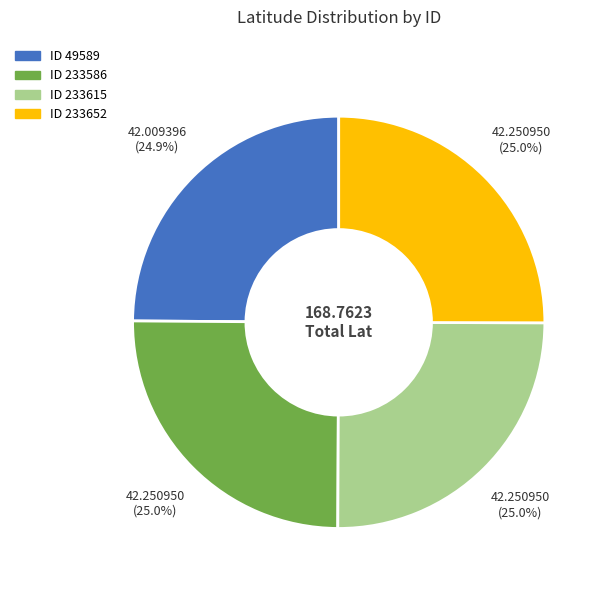

Is there any slice that represents more than half of the pie?

No